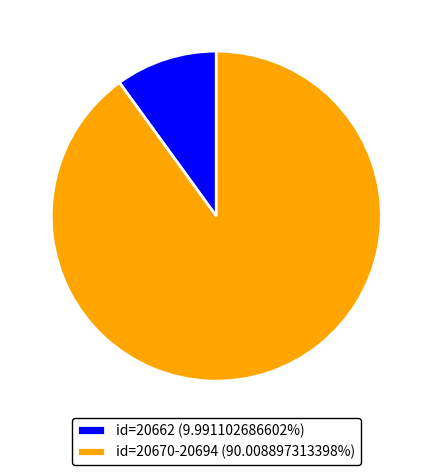

Approximately how many times larger is the value at id=20670-20694 (90.008897313398%) compared to id=20662 (9.991102686602%)?

9.0